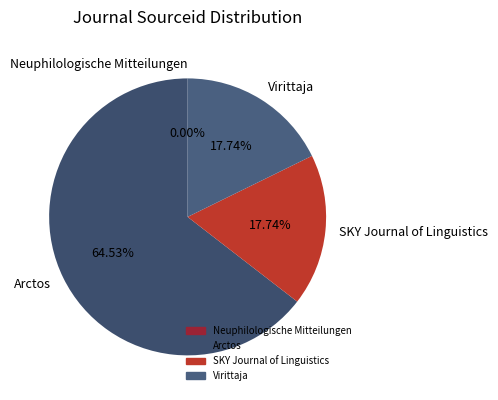

Does Virittaja account for over 50% of the chart?

No